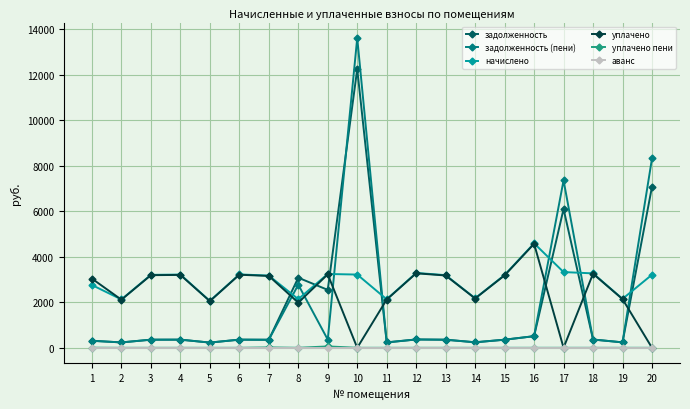

How many lines are shown in the chart?

6